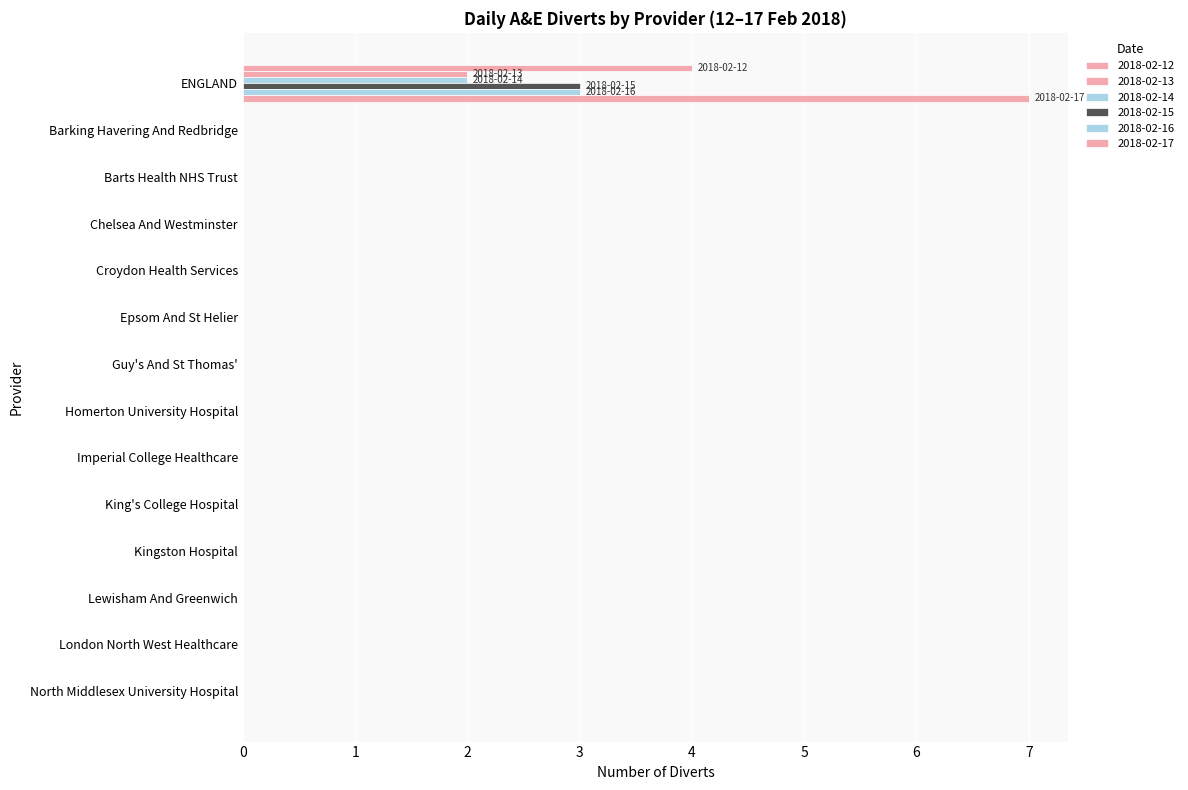

Reading right to left, what are all the values shown in this chart?

2018-02-12: North Middlesex University Hospital=0	London North West Healthcare=0	Lewisham And Greenwich=0	Kingston Hospital=0	King's College Hospital=0	Imperial College Healthcare=0	Homerton University Hospital=0	Guy's And St Thomas'=0	Epsom And St Helier=0	Croydon Health Services=0	Chelsea And Westminster=0	Barts Health NHS Trust=0	Barking Havering And Redbridge=0	ENGLAND=4
2018-02-13: North Middlesex University Hospital=0	London North West Healthcare=0	Lewisham And Greenwich=0	Kingston Hospital=0	King's College Hospital=0	Imperial College Healthcare=0	Homerton University Hospital=0	Guy's And St Thomas'=0	Epsom And St Helier=0	Croydon Health Services=0	Chelsea And Westminster=0	Barts Health NHS Trust=0	Barking Havering And Redbridge=0	ENGLAND=2
2018-02-14: North Middlesex University Hospital=0	London North West Healthcare=0	Lewisham And Greenwich=0	Kingston Hospital=0	King's College Hospital=0	Imperial College Healthcare=0	Homerton University Hospital=0	Guy's And St Thomas'=0	Epsom And St Helier=0	Croydon Health Services=0	Chelsea And Westminster=0	Barts Health NHS Trust=0	Barking Havering And Redbridge=0	ENGLAND=2
2018-02-15: North Middlesex University Hospital=0	London North West Healthcare=0	Lewisham And Greenwich=0	Kingston Hospital=0	King's College Hospital=0	Imperial College Healthcare=0	Homerton University Hospital=0	Guy's And St Thomas'=0	Epsom And St Helier=0	Croydon Health Services=0	Chelsea And Westminster=0	Barts Health NHS Trust=0	Barking Havering And Redbridge=0	ENGLAND=3
2018-02-16: North Middlesex University Hospital=0	London North West Healthcare=0	Lewisham And Greenwich=0	Kingston Hospital=0	King's College Hospital=0	Imperial College Healthcare=0	Homerton University Hospital=0	Guy's And St Thomas'=0	Epsom And St Helier=0	Croydon Health Services=0	Chelsea And Westminster=0	Barts Health NHS Trust=0	Barking Havering And Redbridge=0	ENGLAND=3
2018-02-17: North Middlesex University Hospital=0	London North West Healthcare=0	Lewisham And Greenwich=0	Kingston Hospital=0	King's College Hospital=0	Imperial College Healthcare=0	Homerton University Hospital=0	Guy's And St Thomas'=0	Epsom And St Helier=0	Croydon Health Services=0	Chelsea And Westminster=0	Barts Health NHS Trust=0	Barking Havering And Redbridge=0	ENGLAND=7